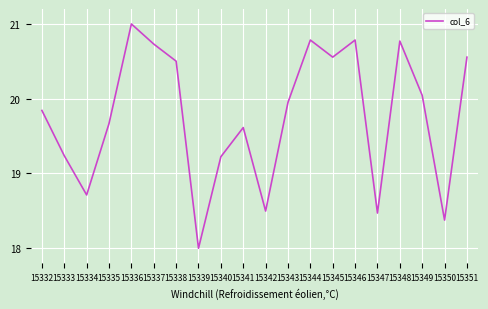

Which has a higher value, 15342 or 15335?

15335